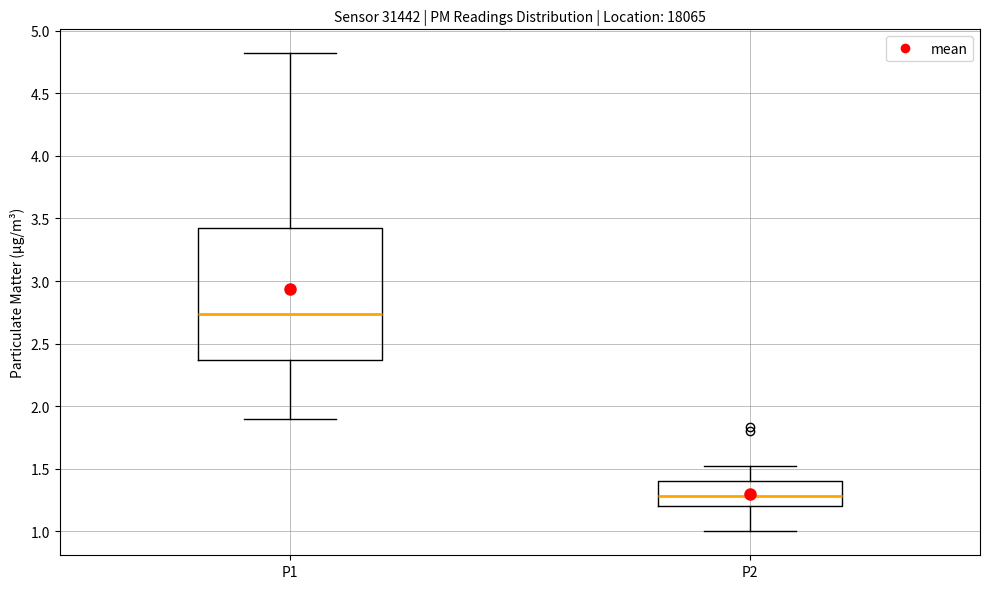

Which box has the highest median line?

P1